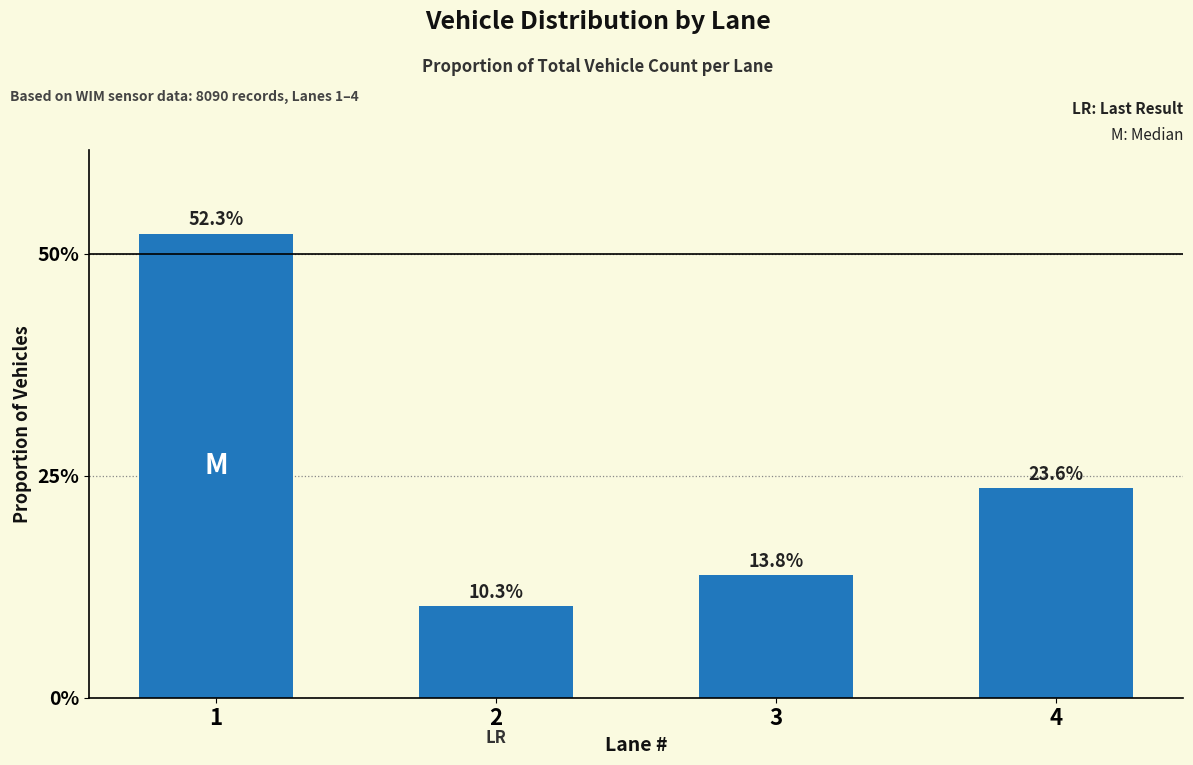

What is the greatest value displayed?

0.5